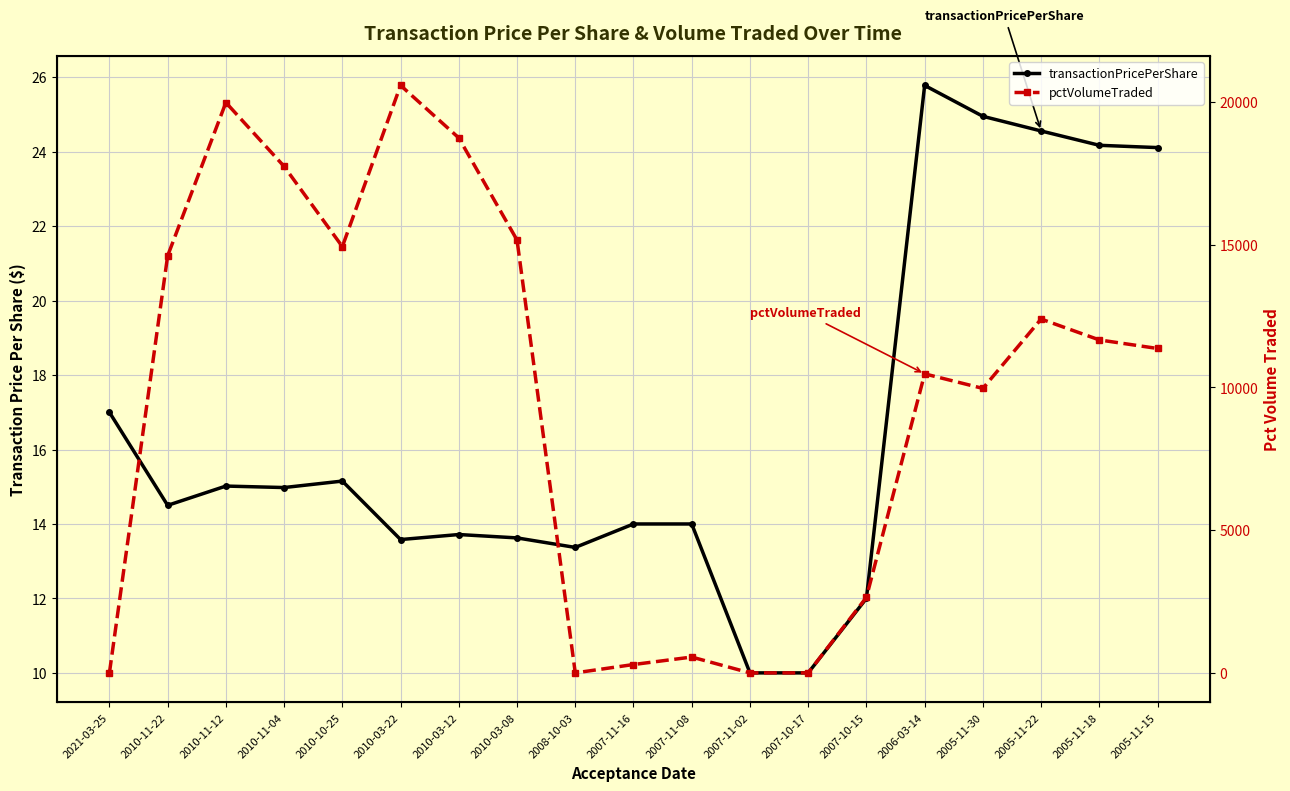

What is the total value across all series at 2010-11-04?

17762.0